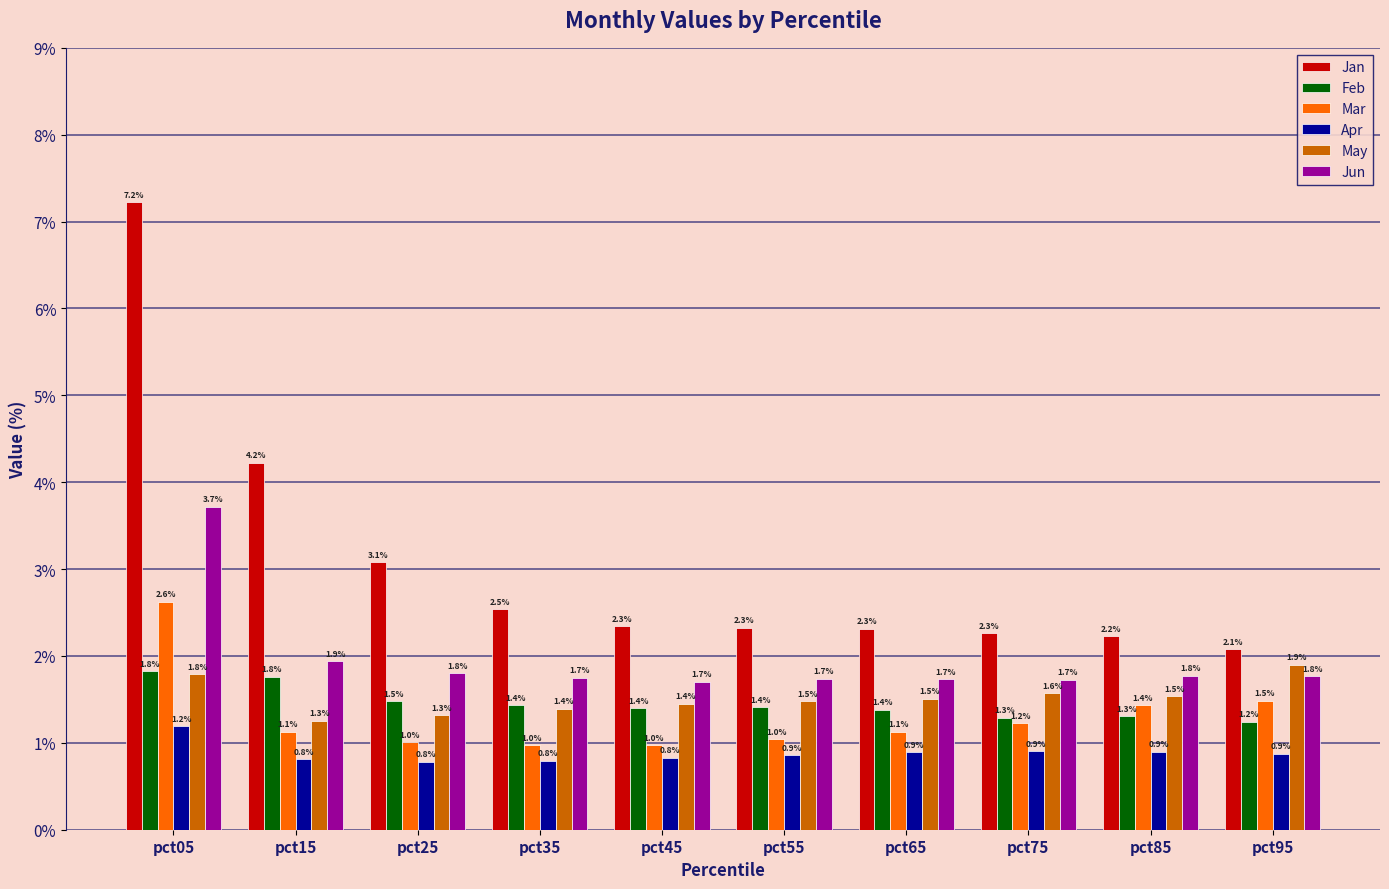

Is the value of Jan at pct55 greater than the value of Apr at pct85?

Yes